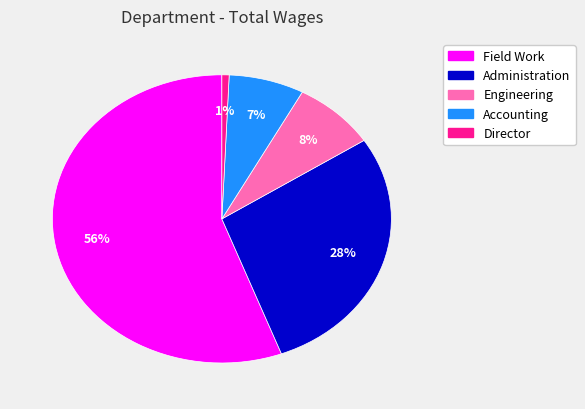

What is the smallest slice in the pie chart?

Director